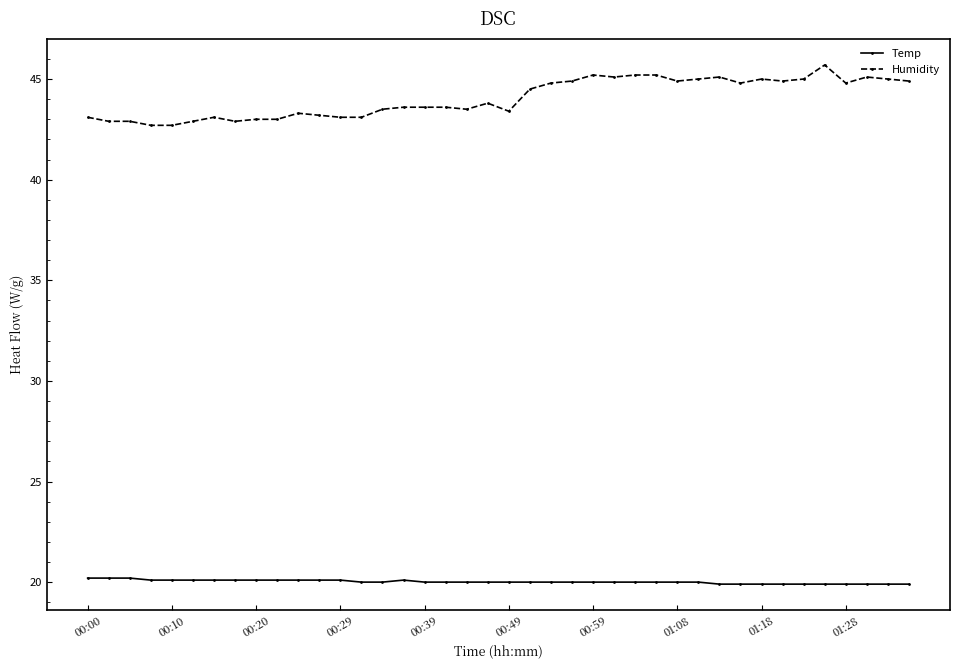

True or false: Temp and Humidity cross at least once.

False